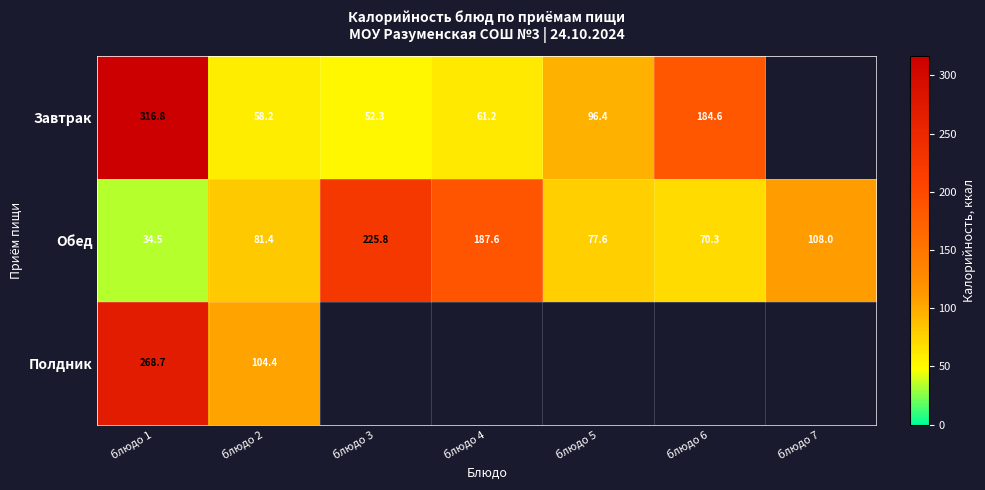

At which category is the sum across all series the highest?

блюдо 1